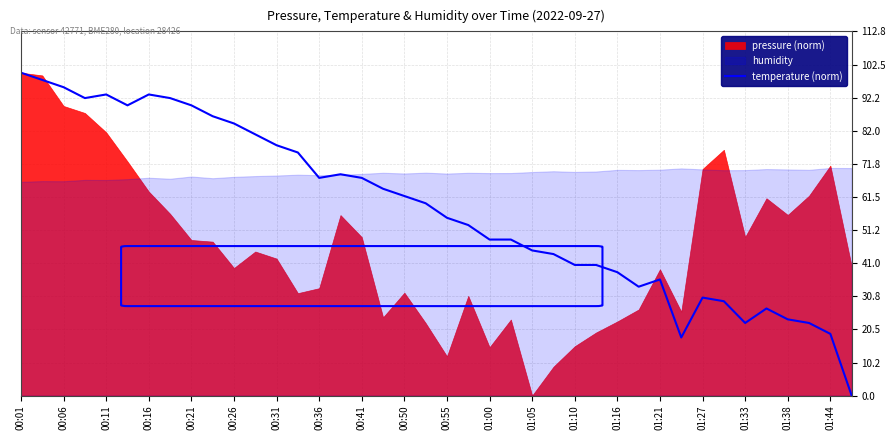

How many data points are above 59?

20